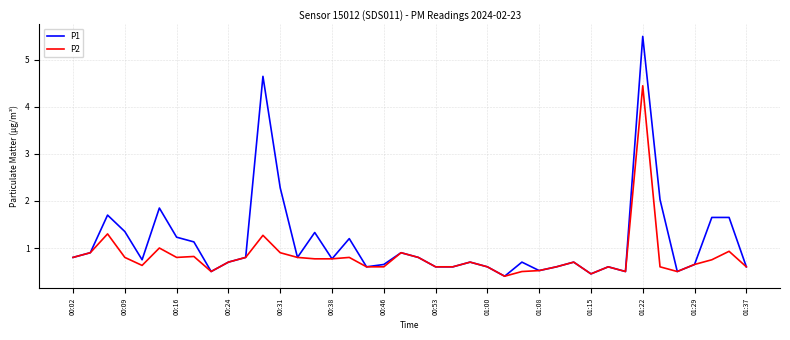

True or false: P2 has more than 0 interior local peaks.

True